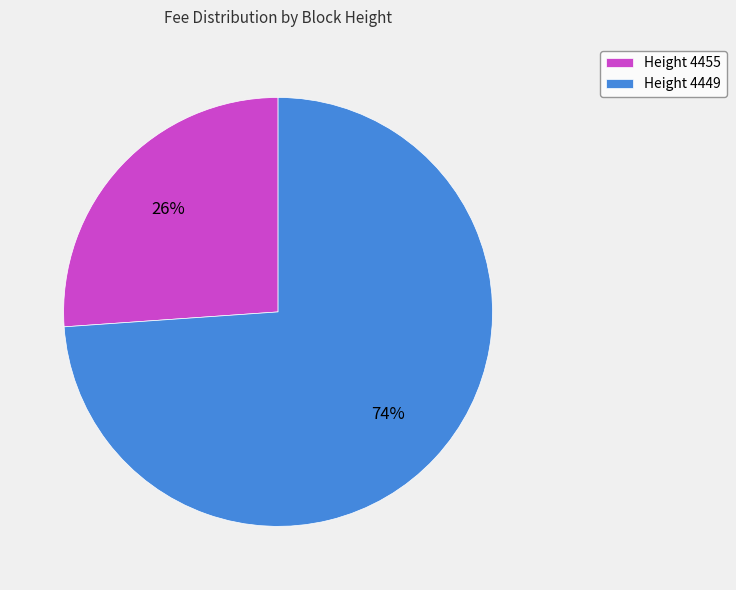

How many segments does this pie chart have?

2